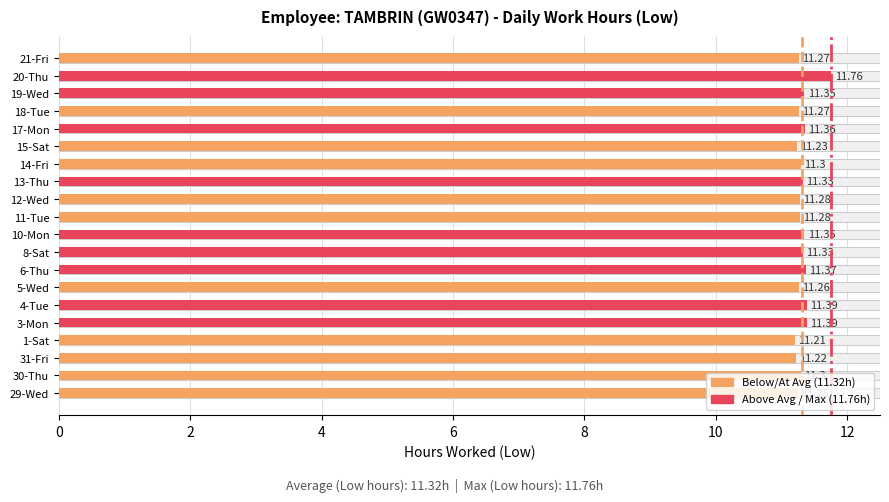

What position from the left is 20-Thu?

19